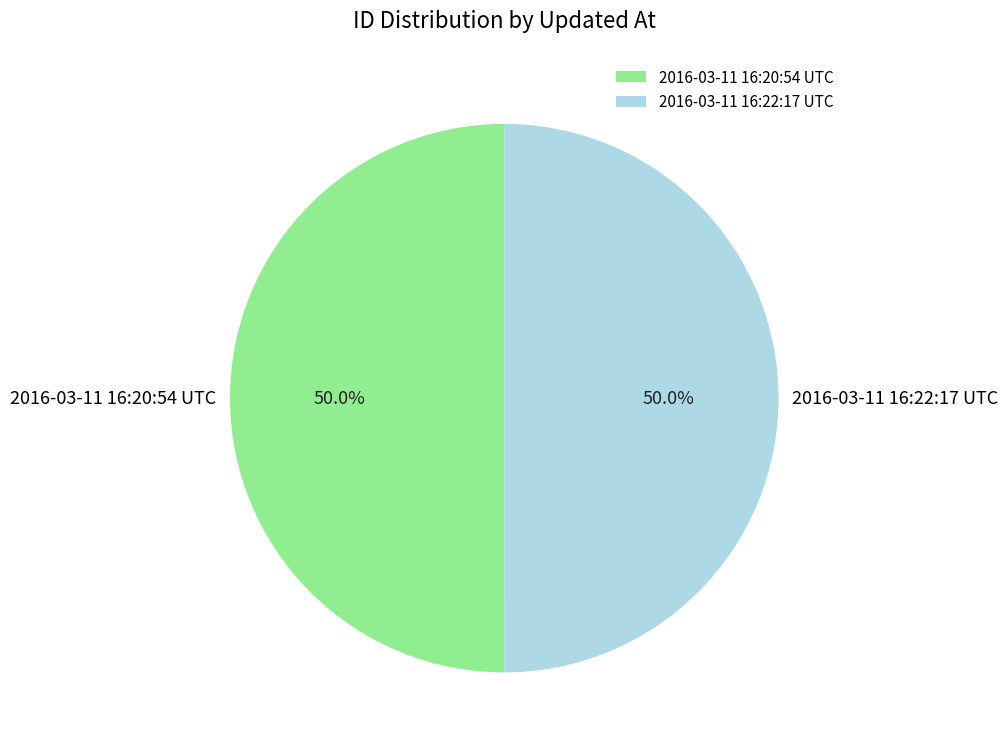

What is the ratio of the value at 2016-03-11 16:20:54 UTC to the value at 2016-03-11 16:22:17 UTC?

1.0